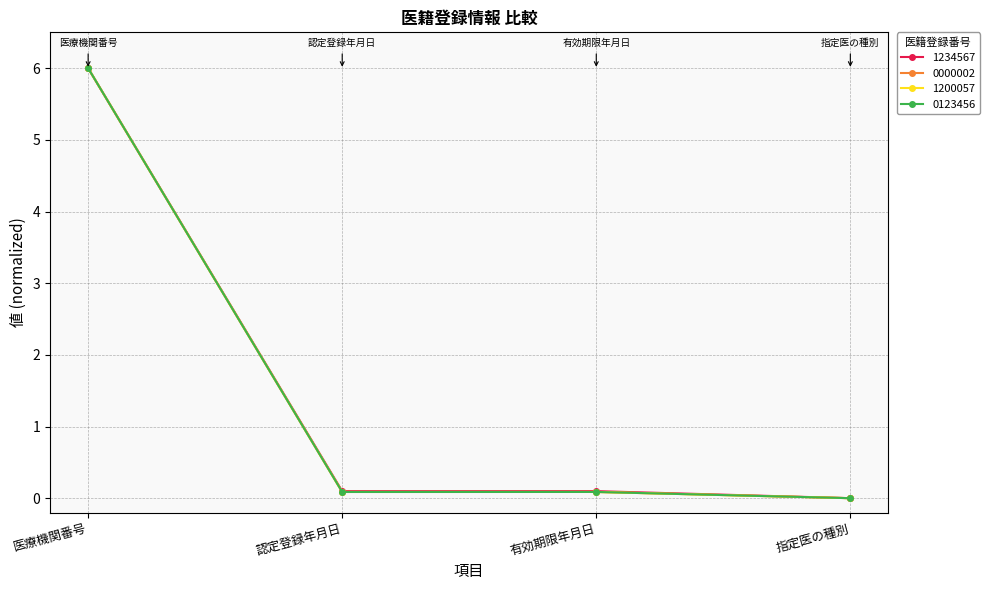

What is the value of the 1200057 point at the 3rd from the left?

0.1